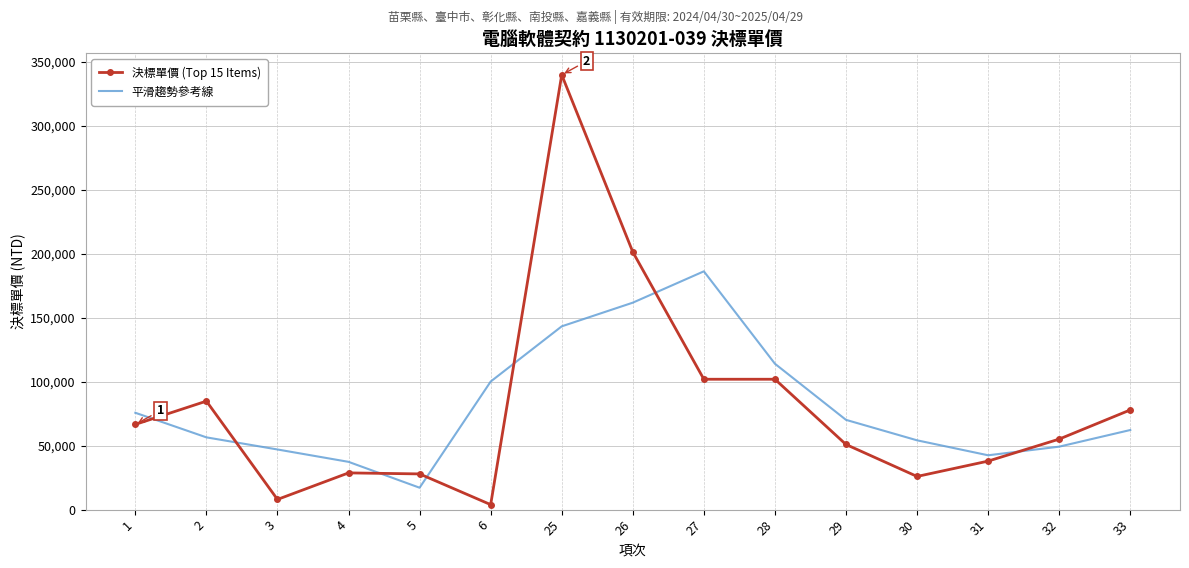

What are all the series names shown in the legend?

決標單價 (Top 15 Items), 平滑趨勢參考線